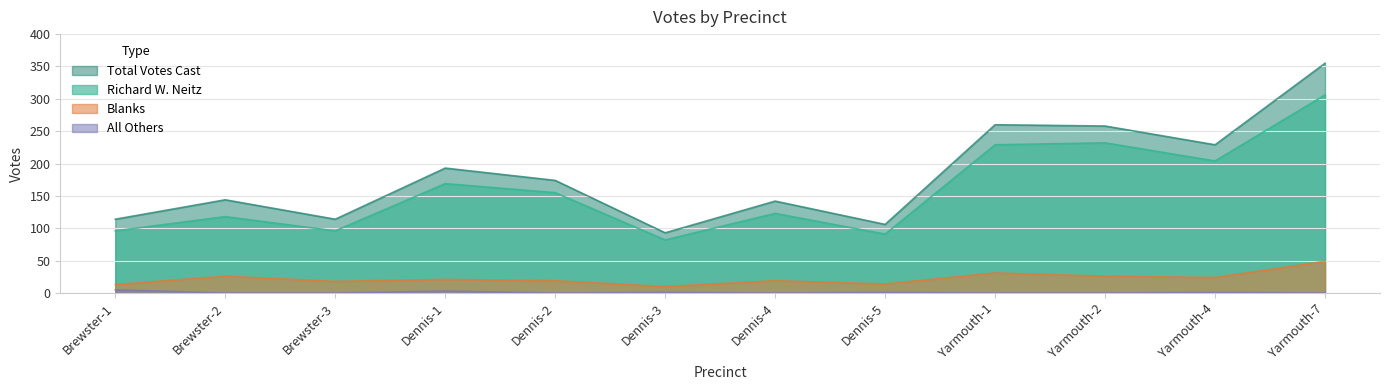

What is the average value of the Blanks series?

22